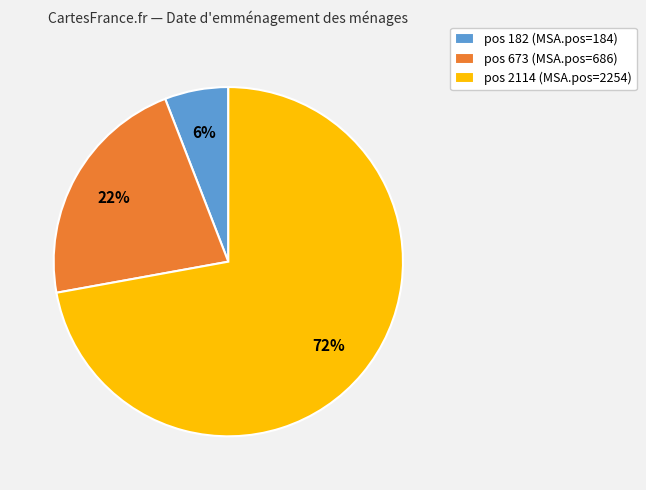

How many segments does this pie chart have?

3